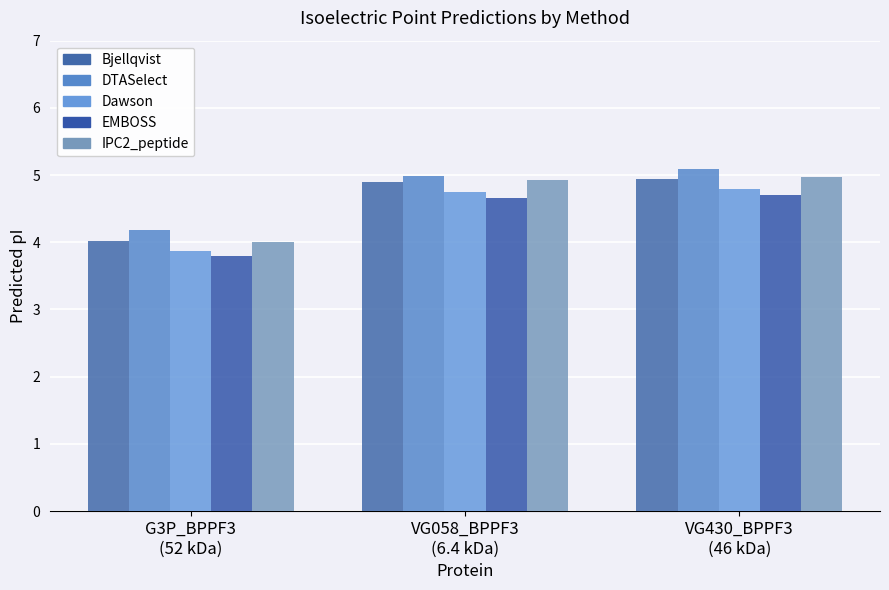

At which category is the sum across all series the highest?

VG430_BPPF3
(46 kDa)